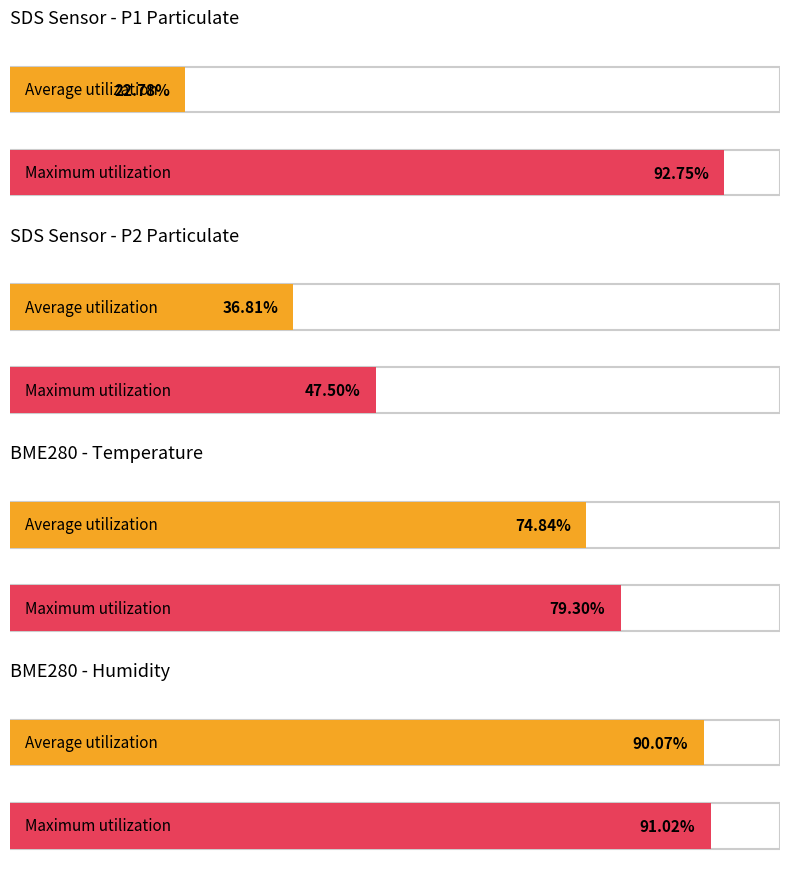

Is the value of BME280_temperature at 00:15 greater than the value of BME280_humidity at 00:00?

No